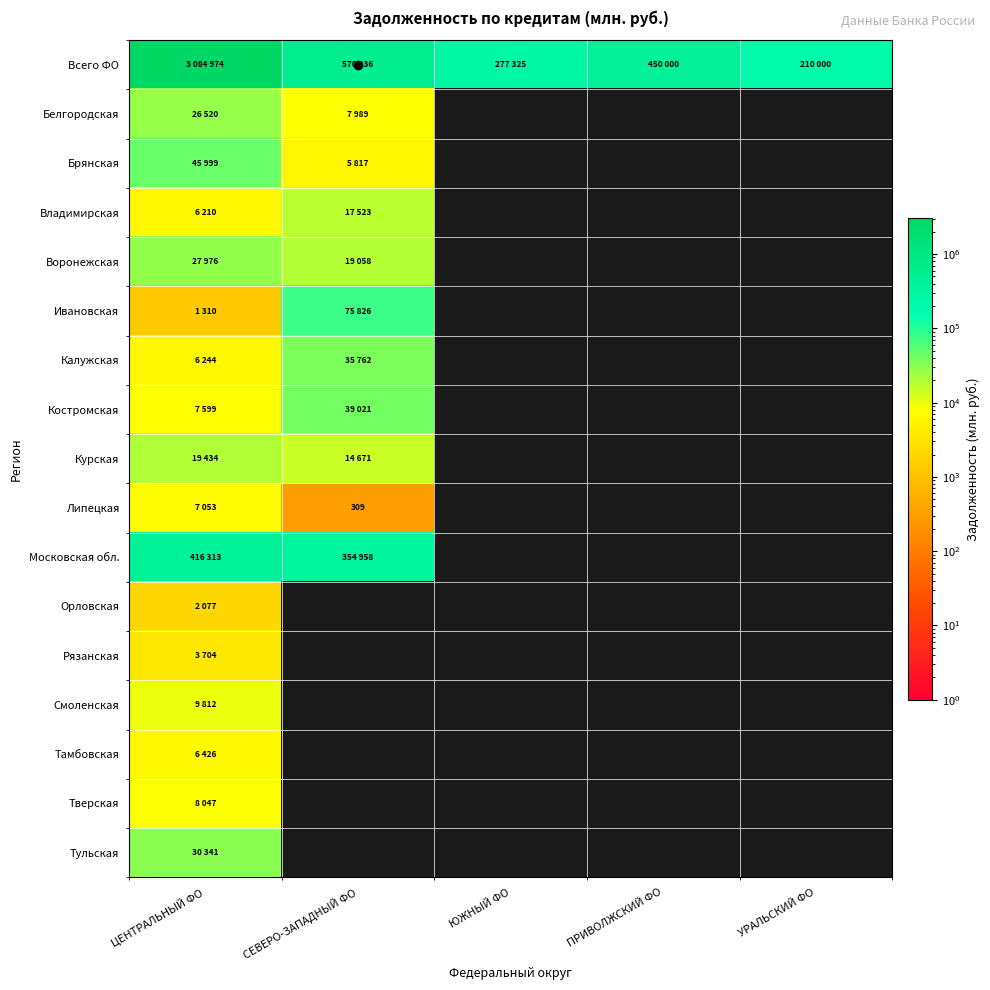

How many series are shown in this chart?

17